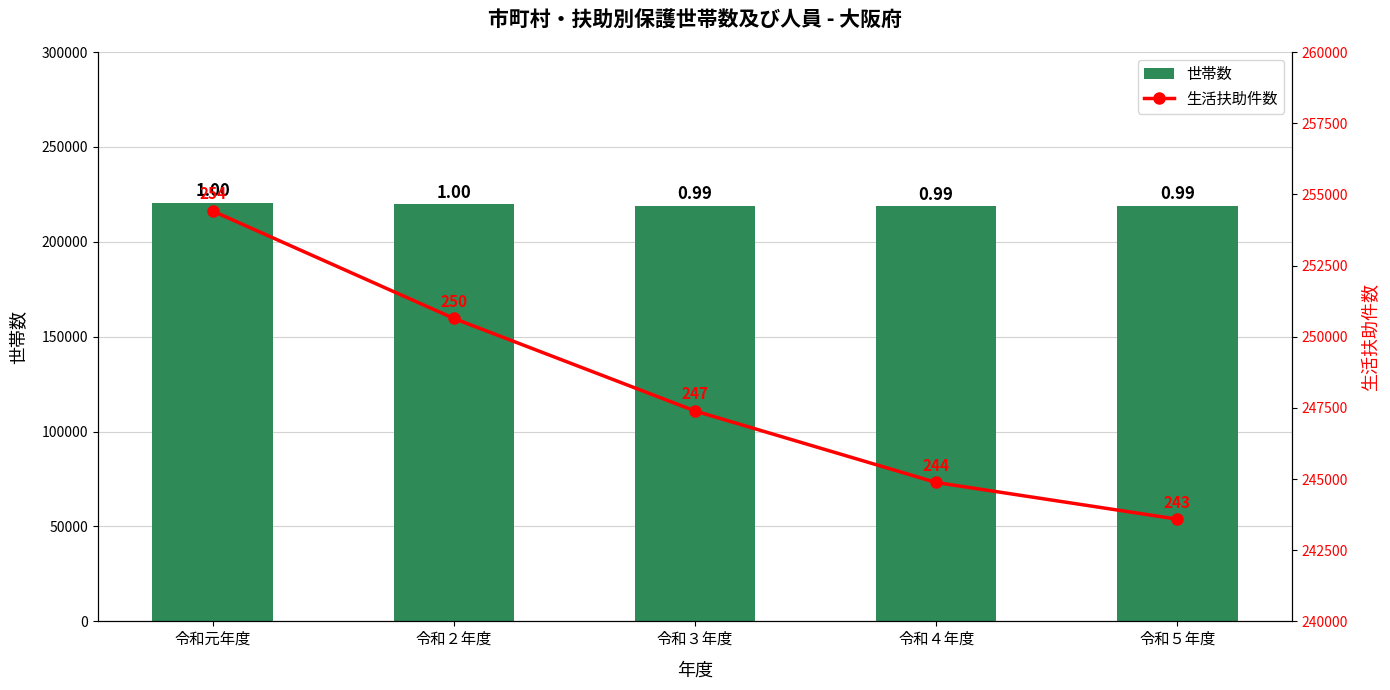

What is the greatest value displayed?

254414